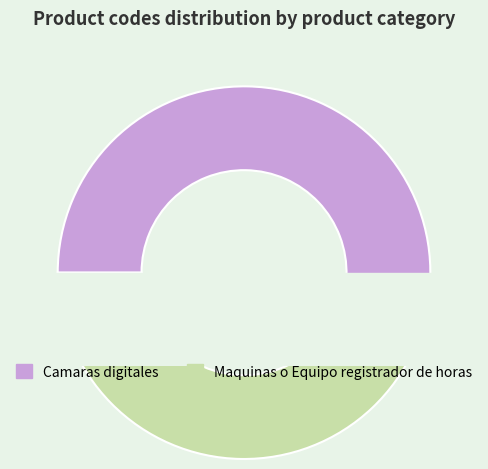

How many segments does this pie chart have?

2